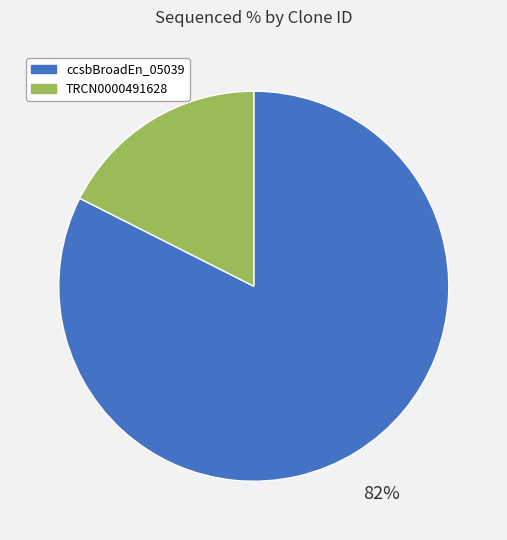

Is the sum of ccsbBroadEn_05039 and TRCN0000491628 greater than half?

Yes